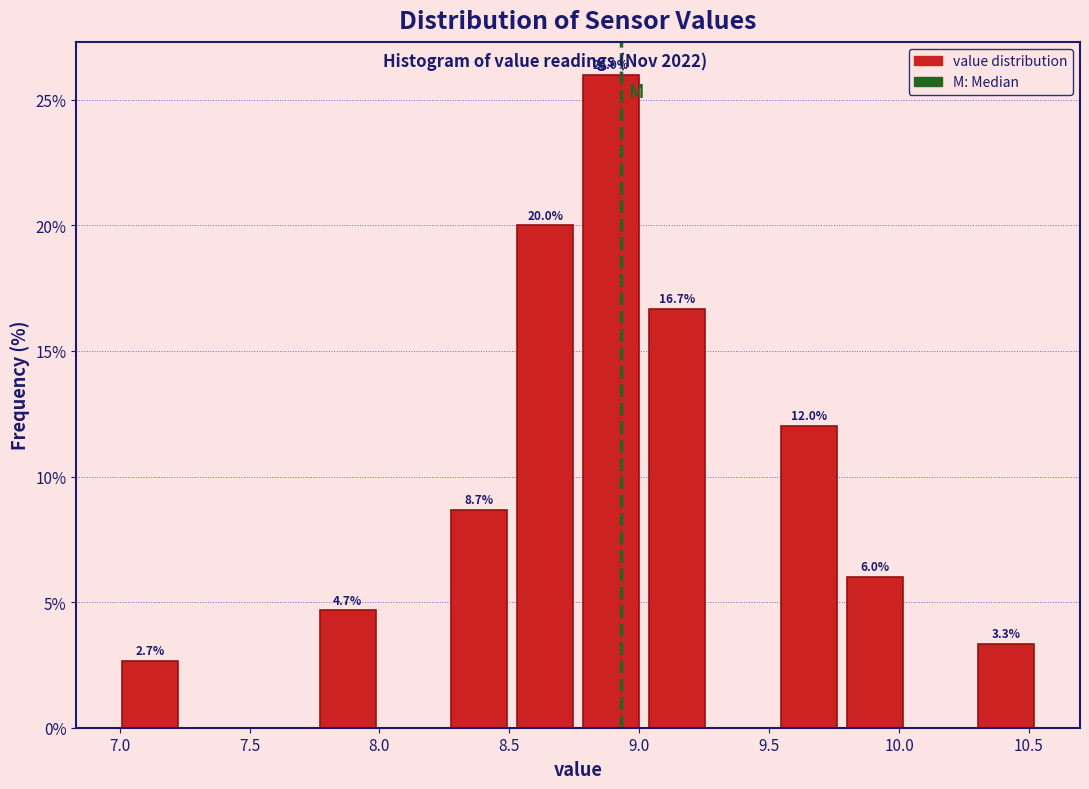

Over which range of the x-axis is the bar tallest?

8.75 to 9.00